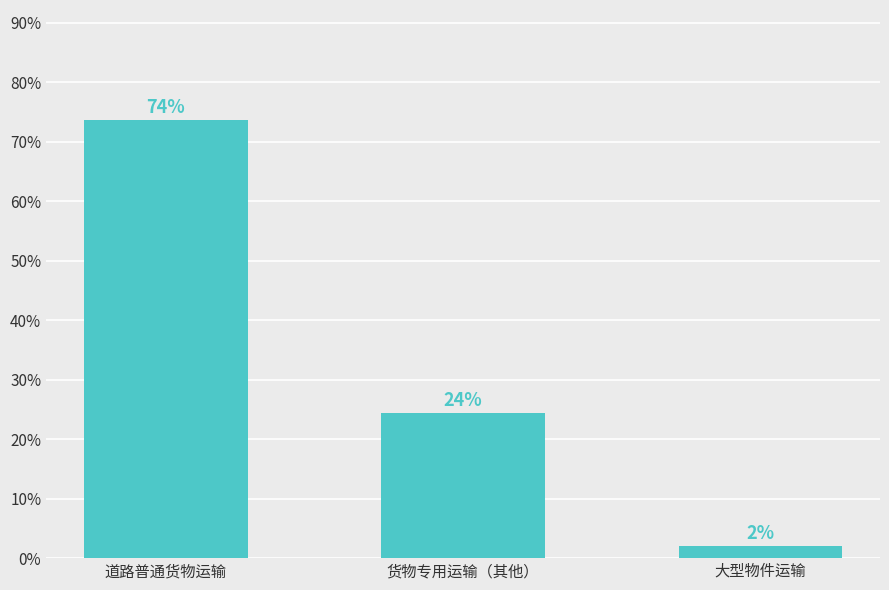

Read the value at 货物专用运输（其他）.

0.2